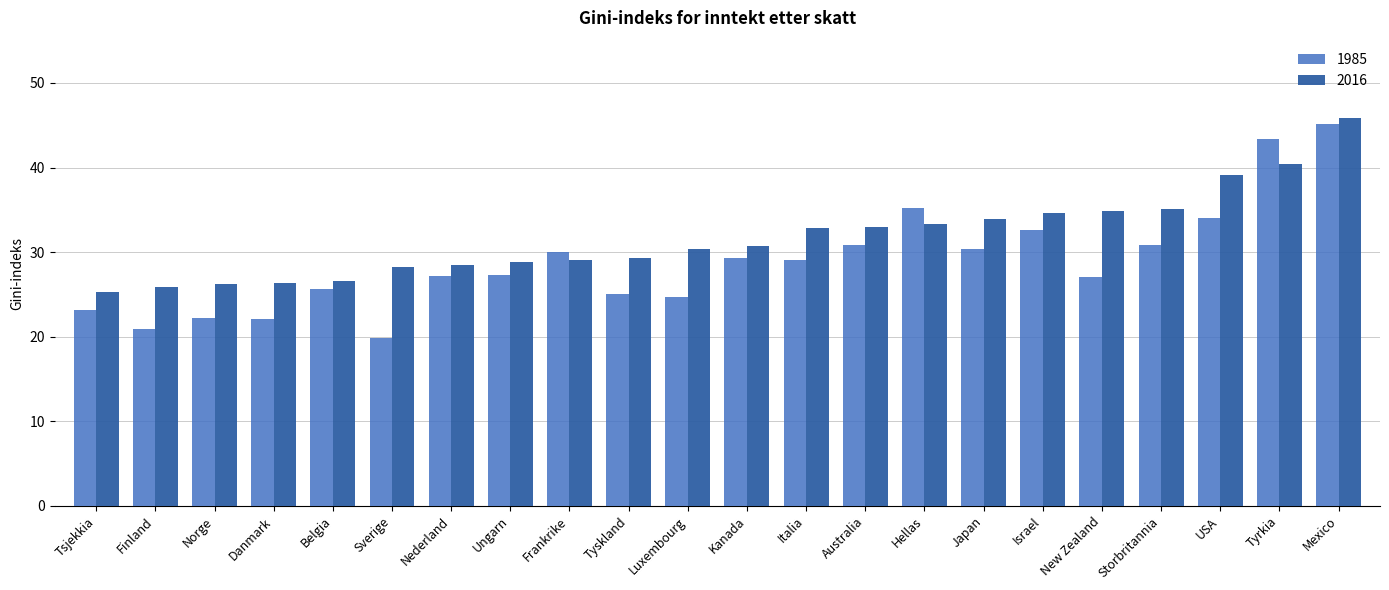

Read the 1985 value at USA.

34.0